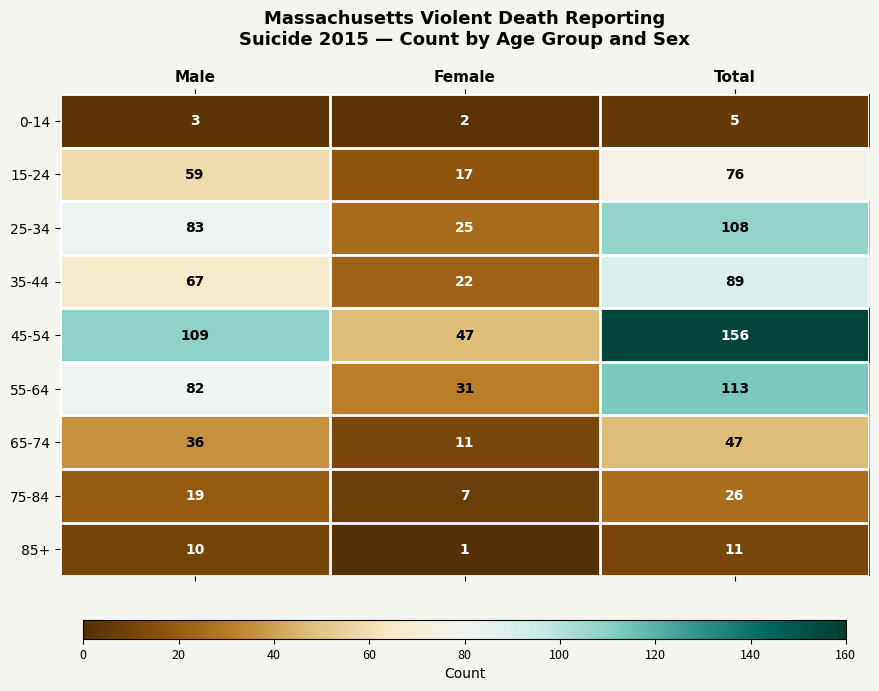

Which series has the largest total across all categories?

45-54